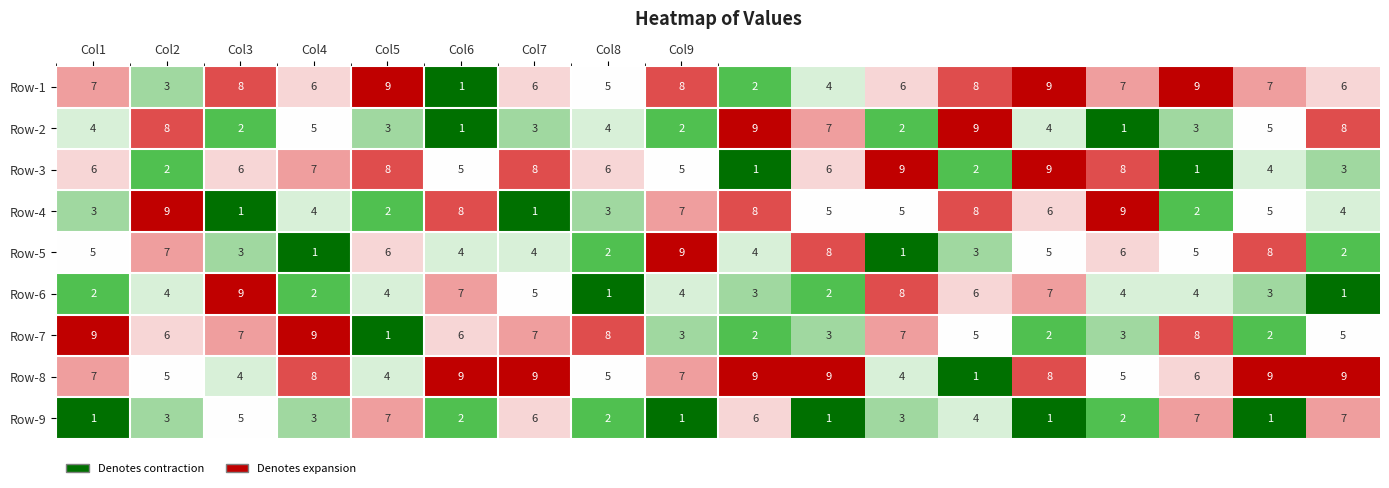

Count the Row-7 values in the range 3 to 7.

10